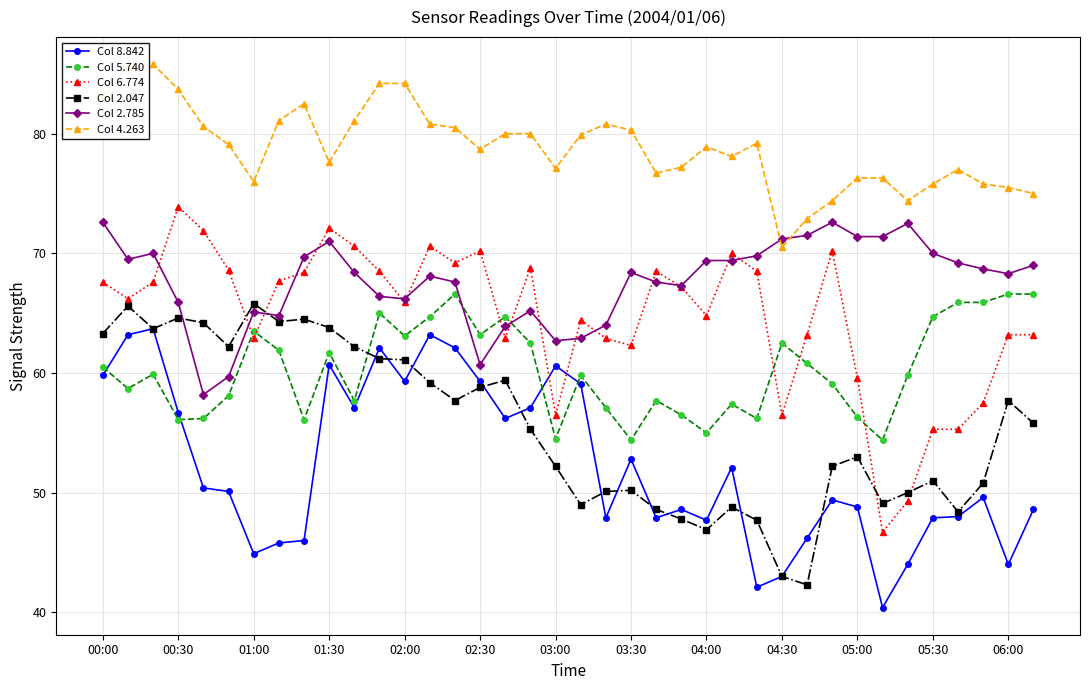

True or false: Col 8.842 has more than 1 points higher than both neighbors.

True